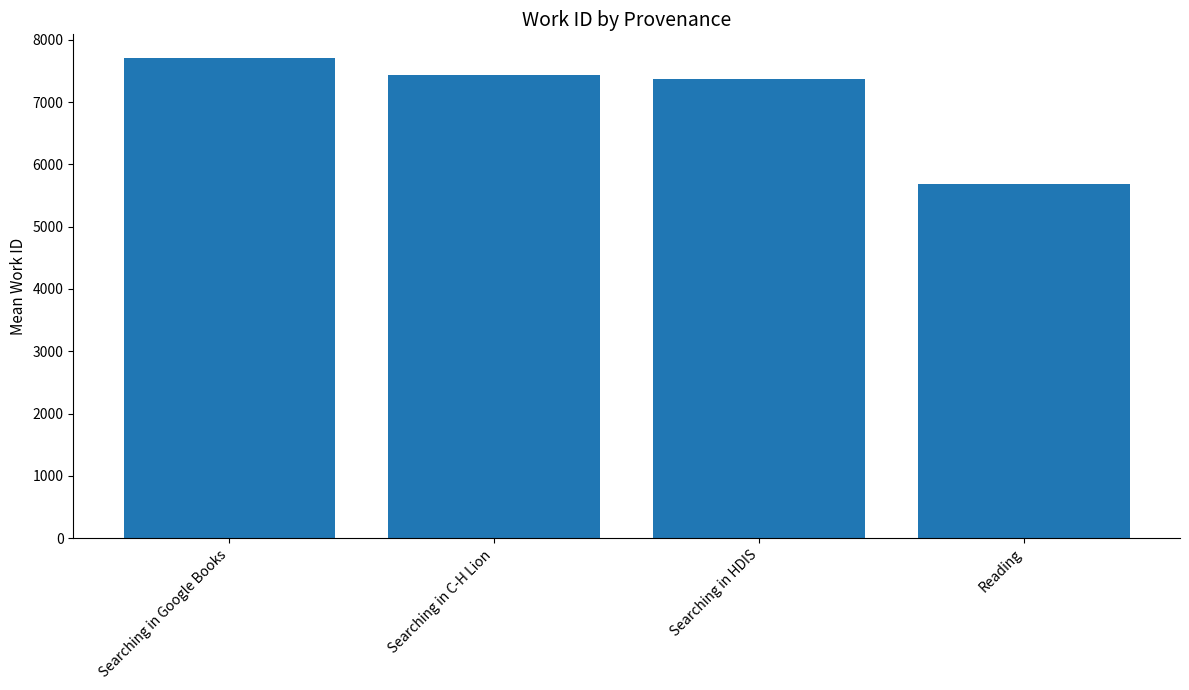

Reading left to right, list all the values displayed in this chart.

Searching in Google Books=7701	Searching in C-H Lion=7439	Searching in HDIS=7365	Reading=5681